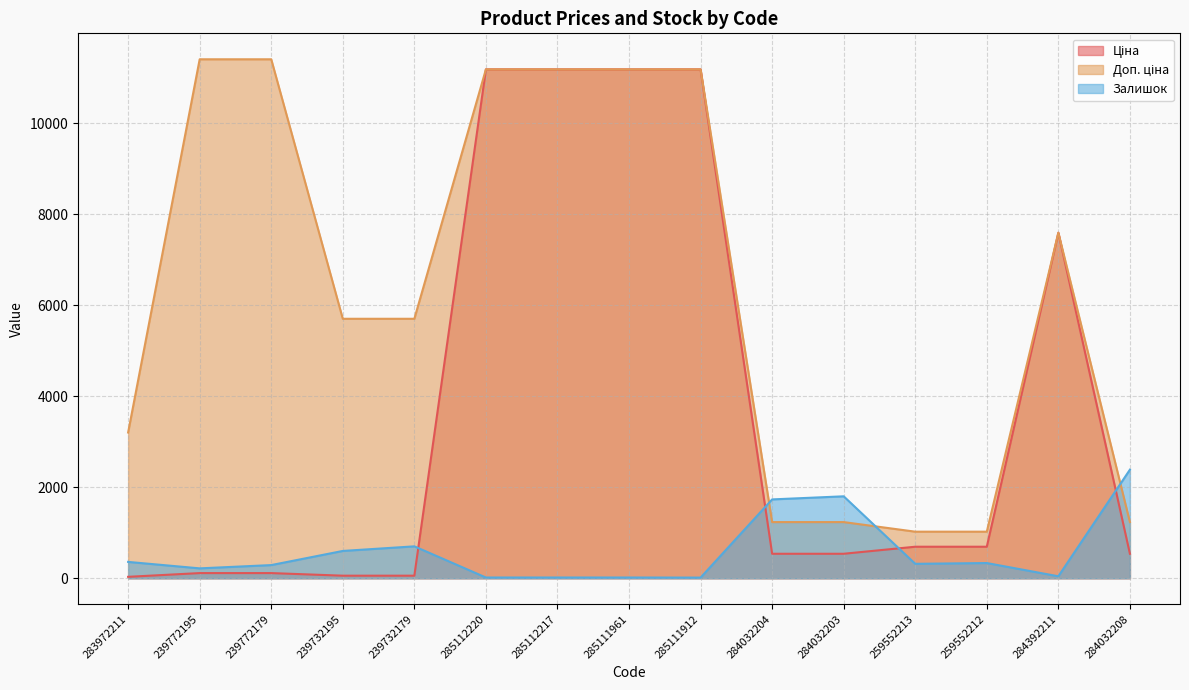

Is the value of Ціна at 239772195 greater than the value of Доп. ціна at 284392211?

No